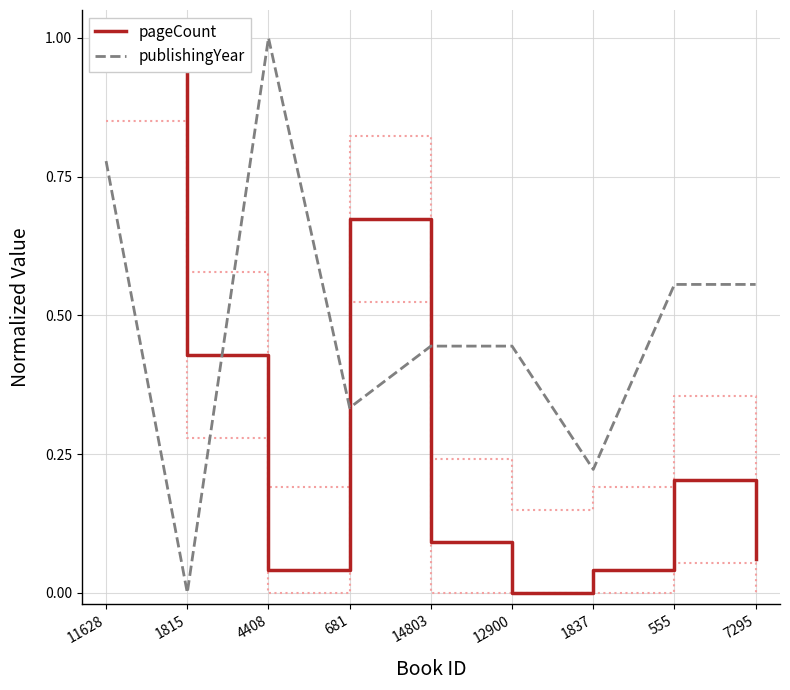

How many positive values does the pageCount series have?

8